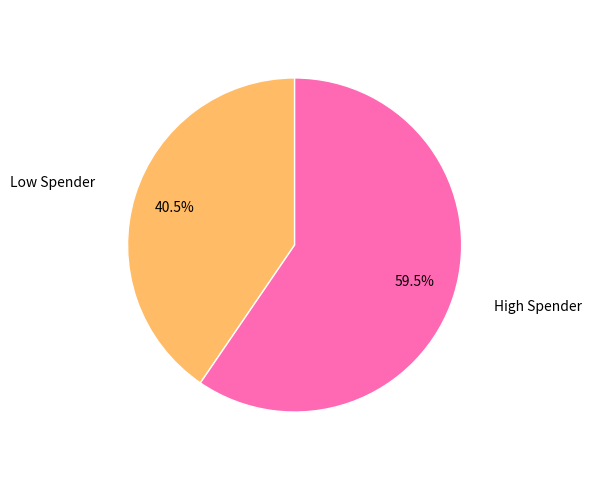

Is there a majority slice in this chart?

Yes